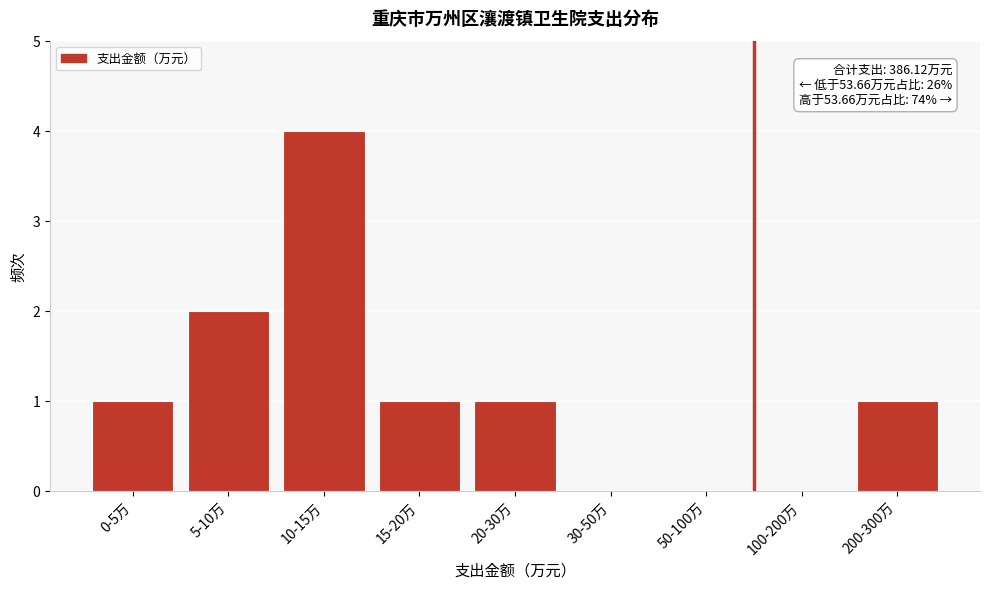

Reading left to right, what are all the values shown in this chart?

0-5万=1	5-10万=2	10-15万=4	15-20万=1	20-30万=1	30-50万=0	50-100万=0	100-200万=0	200-300万=1